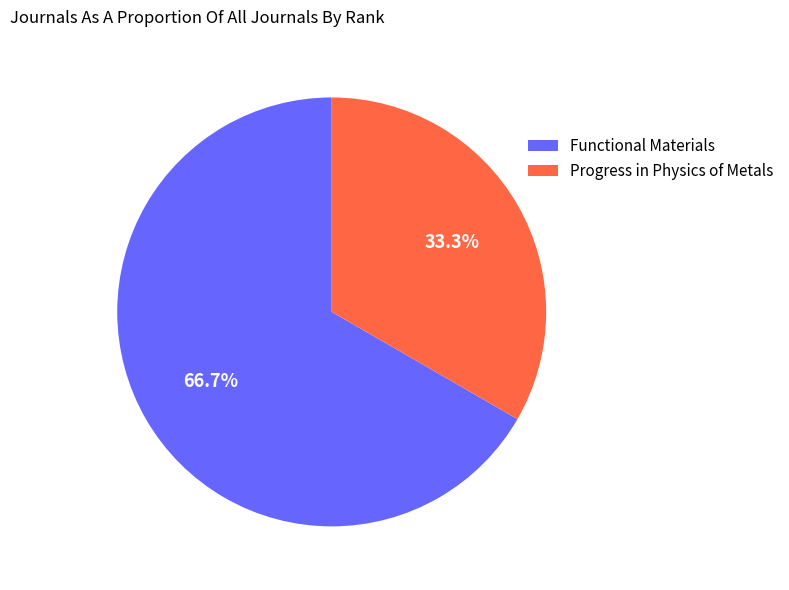

To the nearest percent, what percentage of the pie is Progress in Physics of Metals?

33%